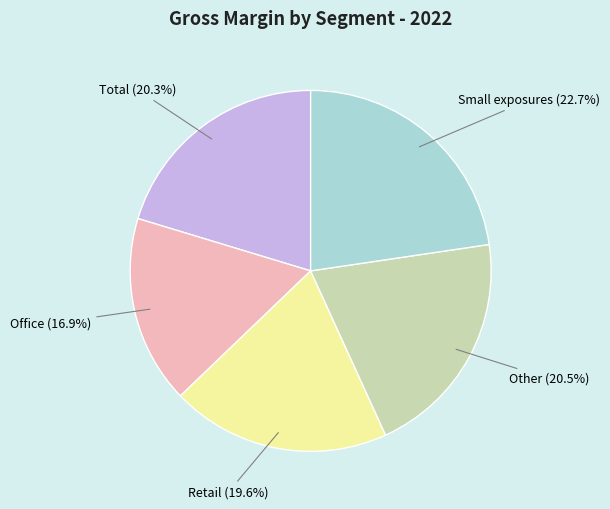

To the nearest percent, what is the average slice percentage?

20%